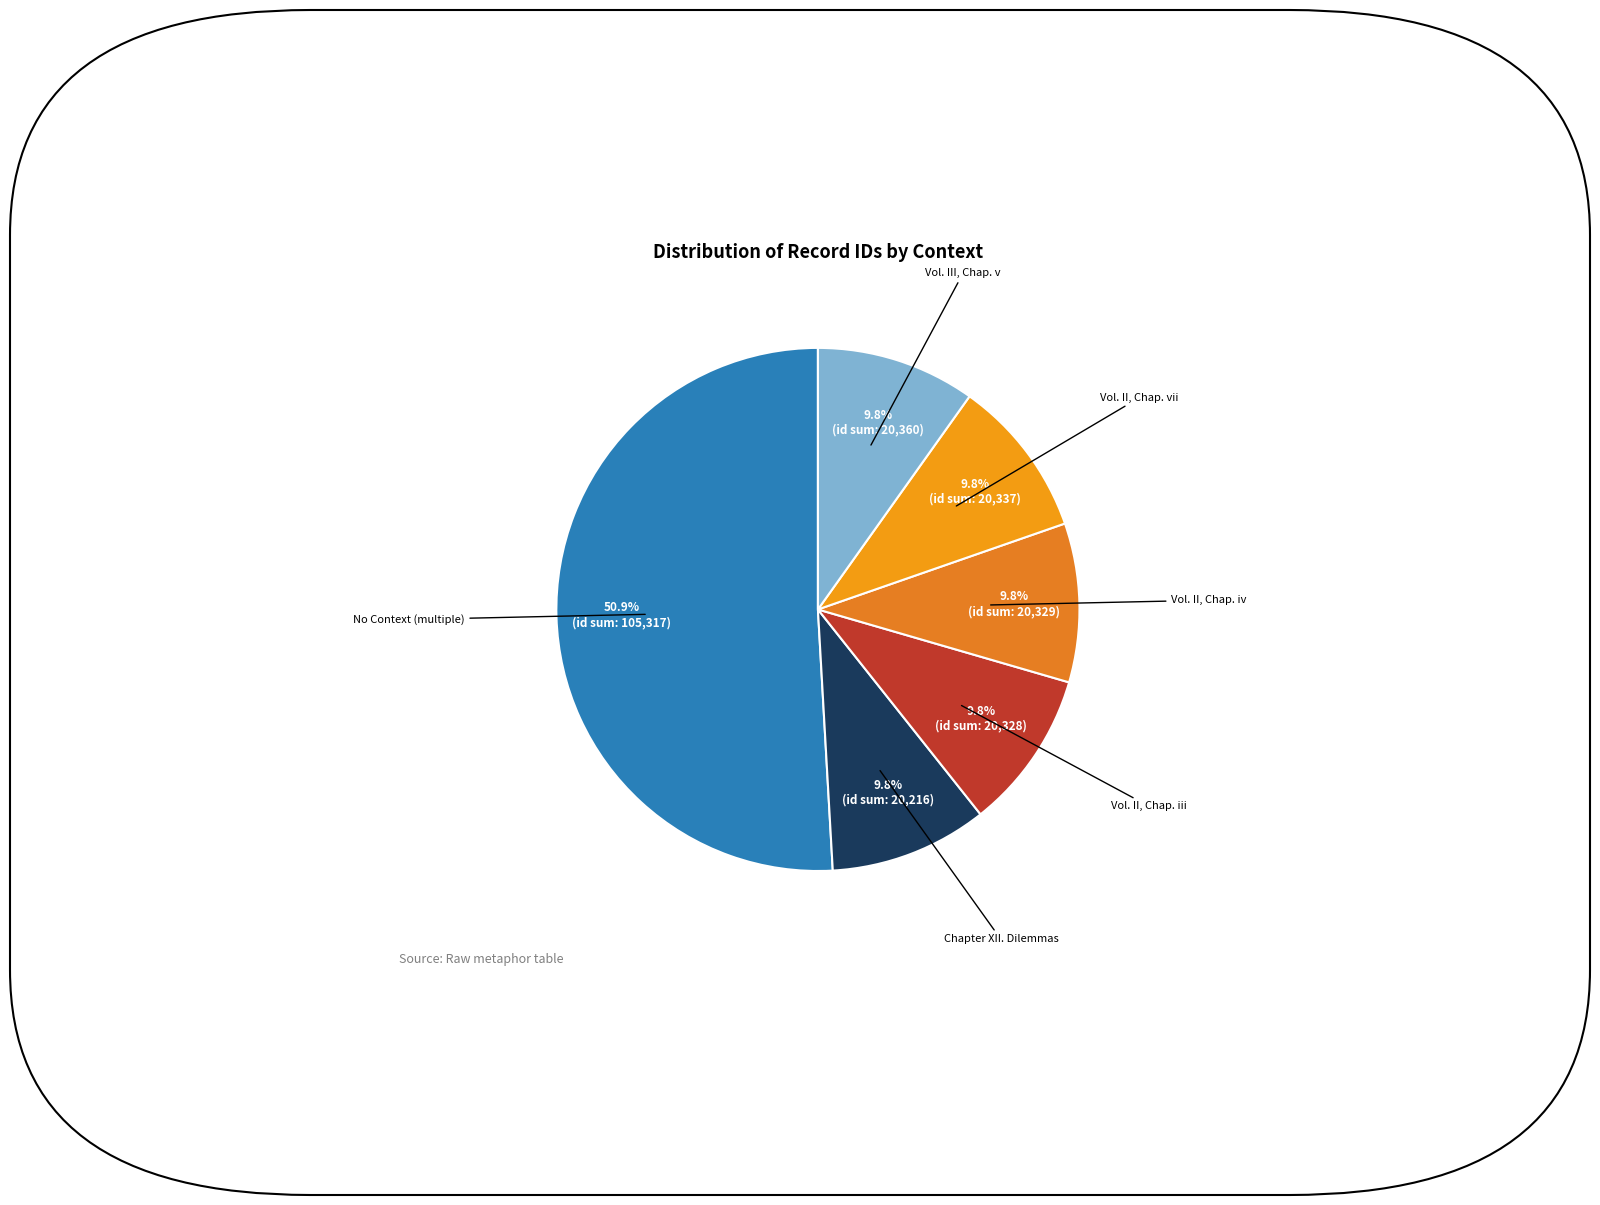

How many slices are in this pie chart?

6